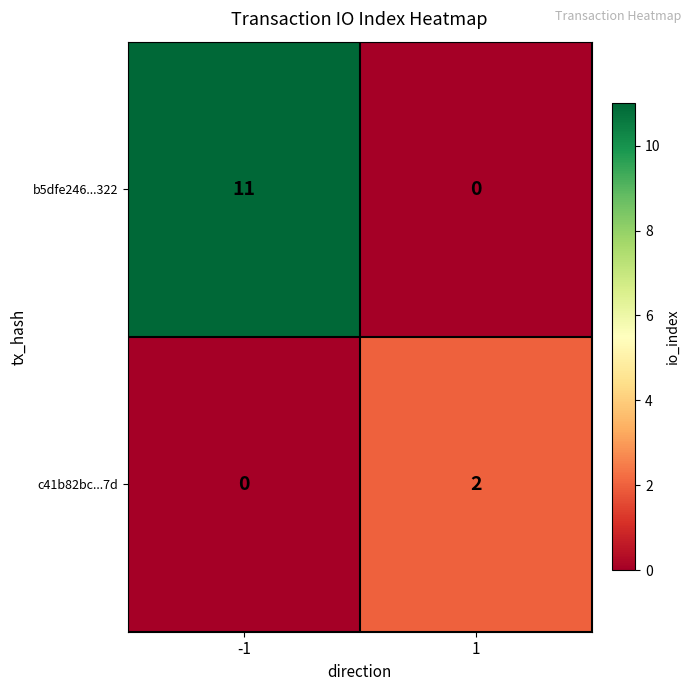

Is it true that c41b82bc...7d equals 0 at -1?

True